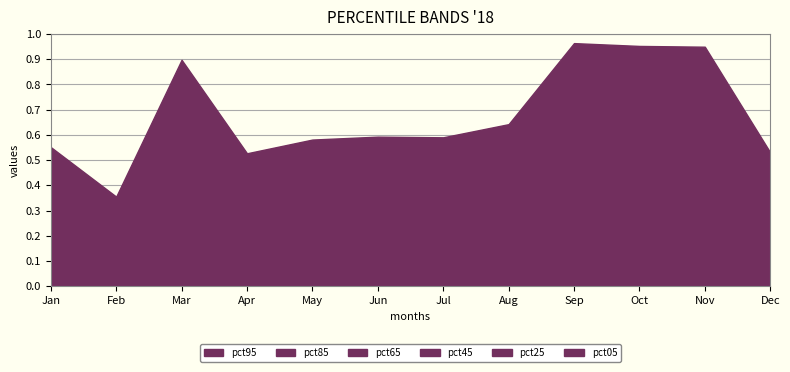

What is the difference between the maximum and minimum values in the pct65 series?

0.2